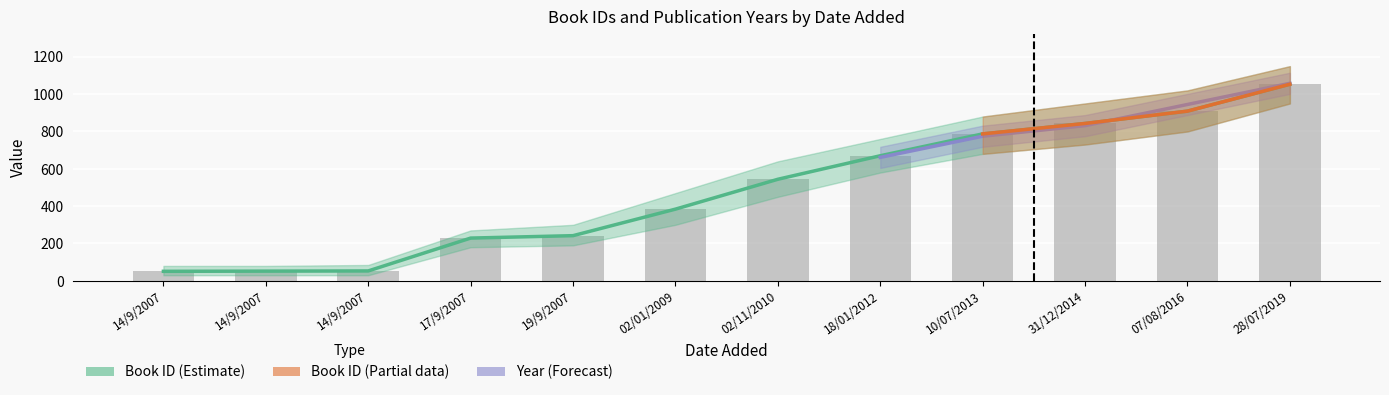

Where is id nearest to the value 552?

02/11/2010